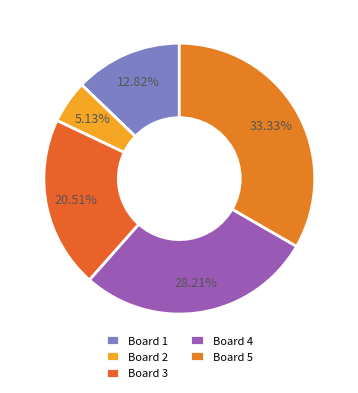

Rank the categories by value from highest to lowest.

Board 5, Board 4, Board 3, Board 1, Board 2